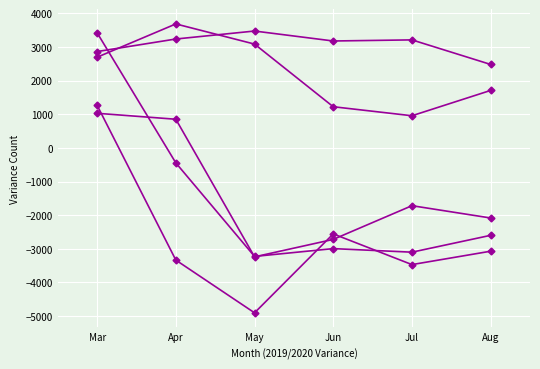

Reading left to right, transcribe all the data shown in this chart.

# Customers: 2863	3236	3473	3177	3210	2480
# Arrears 30-60: 1264	-3335	-4902	-2557	-3469	-3071
# Arrears 60-90: 1028	851	-3239	-2720	-1718	-2084
# Arrears 90+: 2695	3684	3085	1223	955	1708
Residential w/ Arrears: 3419	-447	-3226	-2994	-3100	-2599